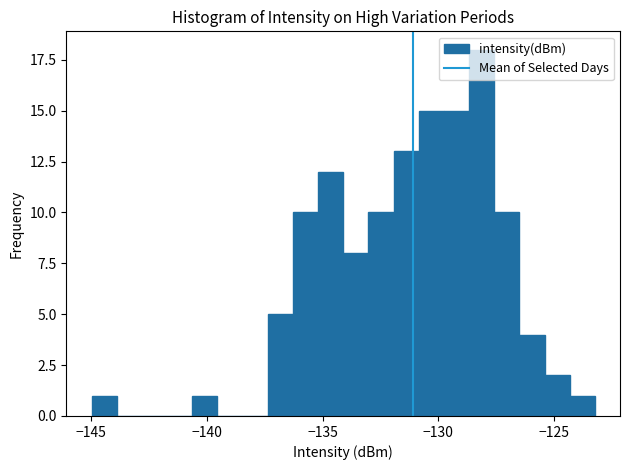

Around what value on the x-axis is the tallest bar? Give the approximate position of its centre, as read against the axis.

-128.0